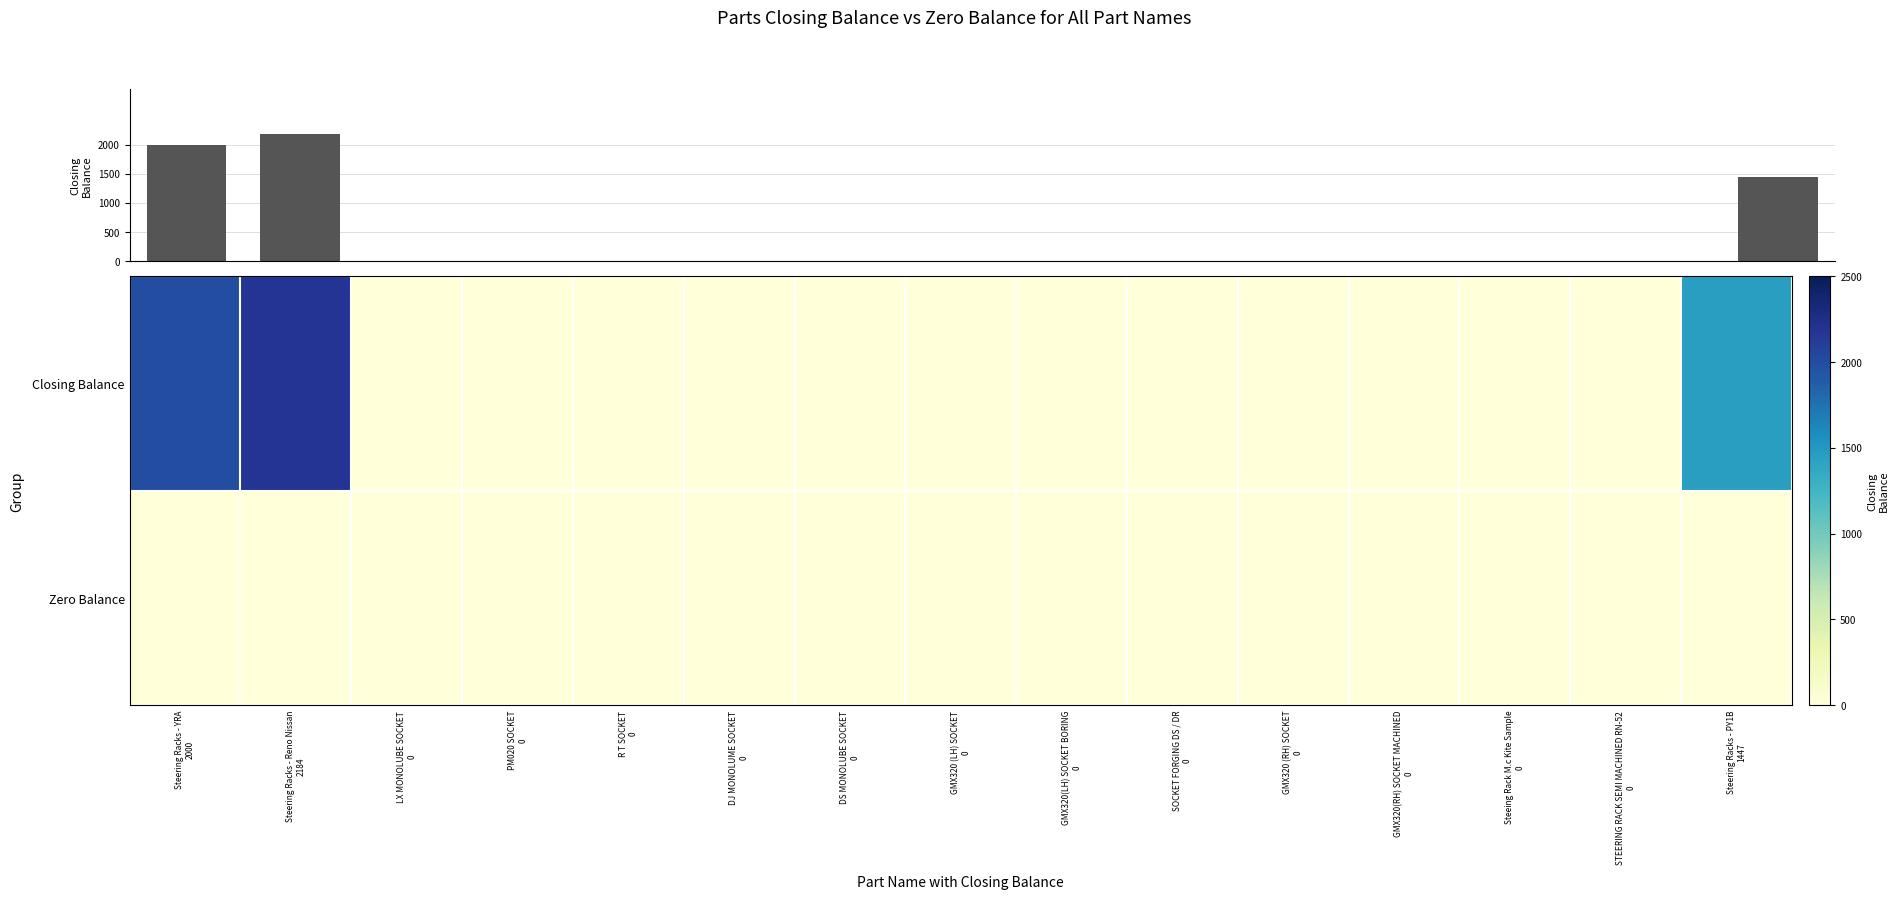

Between GMX320(LH) SOCKET BORING
0 and Steeing Rack M.c Kite Sample
0, which is larger?

GMX320(LH) SOCKET BORING
0